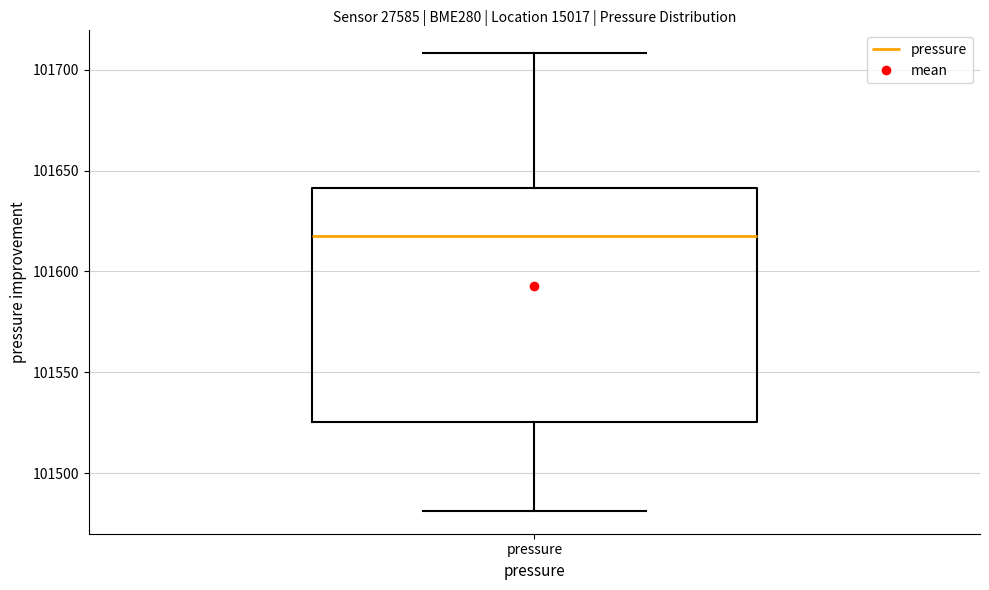

Where does the median line of the box for pressure sit on the y-axis? The values are not printed on the chart, so give them approximately, as read against the axis.

101620